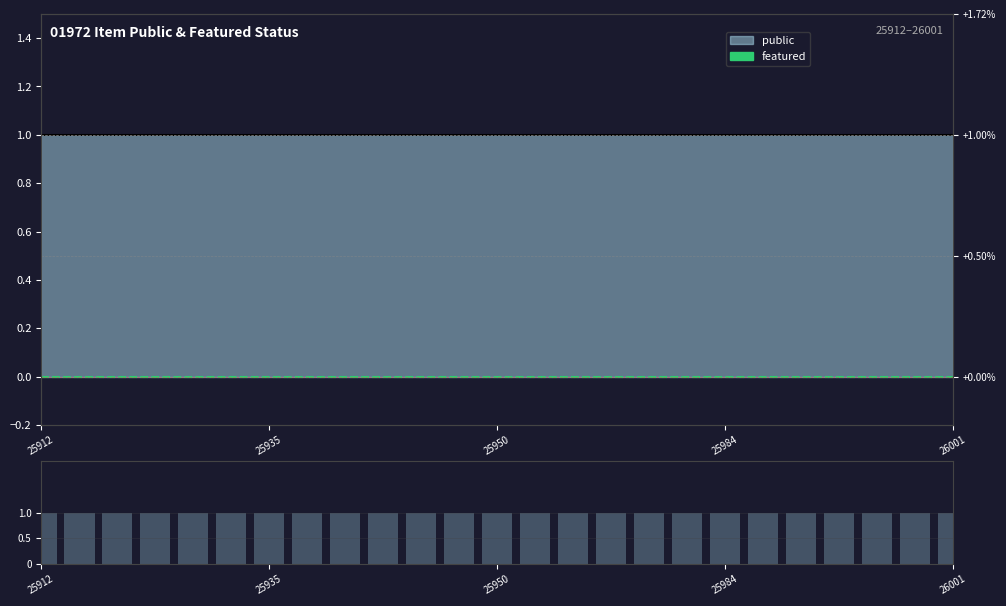

True or false: featured has a value of 0 at 21.

True